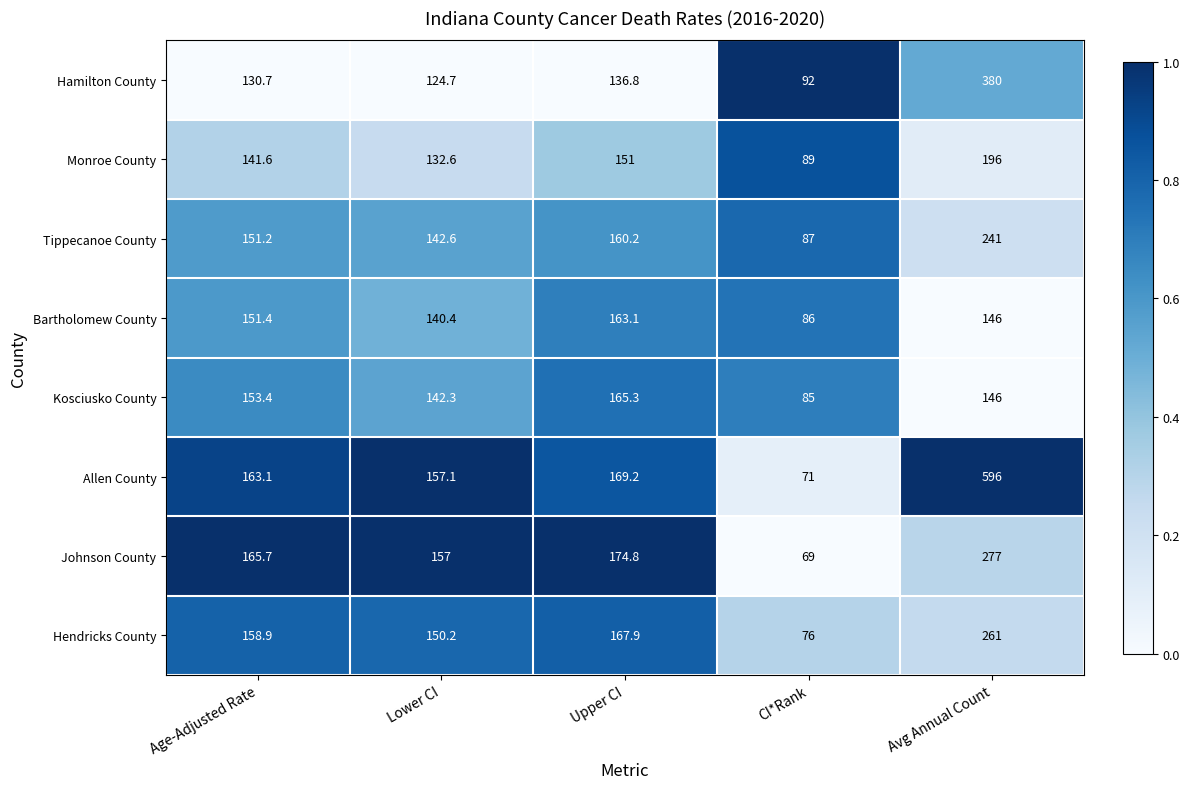

What is the spread (max minus min) of values at Age-Adjusted Rate?

35.0